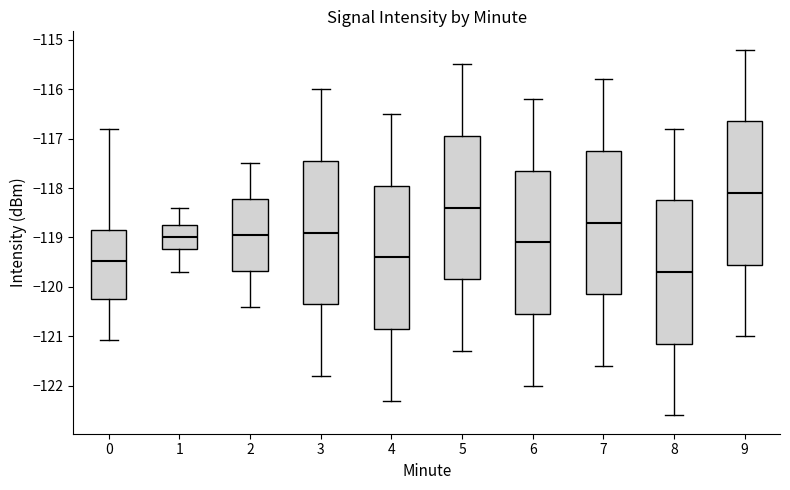

Reading left to right, read every box against the y-axis: the position of its median line, the range the box covers, and the ends of its whiskers. The values are not printed on the chart, so give them approximately, as read against the axis.

0: median -119.5, box -120.2 to -118.8, whiskers -121.1 to -116.8
1: median -119.0, box -119.2 to -118.7, whiskers -119.7 to -118.4
2: median -118.9, box -119.7 to -118.2, whiskers -120.4 to -117.5
3: median -118.9, box -120.3 to -117.4, whiskers -121.8 to -116.0
4: median -119.4, box -120.8 to -117.9, whiskers -122.3 to -116.5
5: median -118.4, box -119.8 to -116.9, whiskers -121.3 to -115.5
6: median -119.1, box -120.5 to -117.6, whiskers -122.0 to -116.2
7: median -118.7, box -120.1 to -117.2, whiskers -121.6 to -115.8
8: median -119.7, box -121.1 to -118.2, whiskers -122.6 to -116.8
9: median -118.1, box -119.5 to -116.6, whiskers -121.0 to -115.2